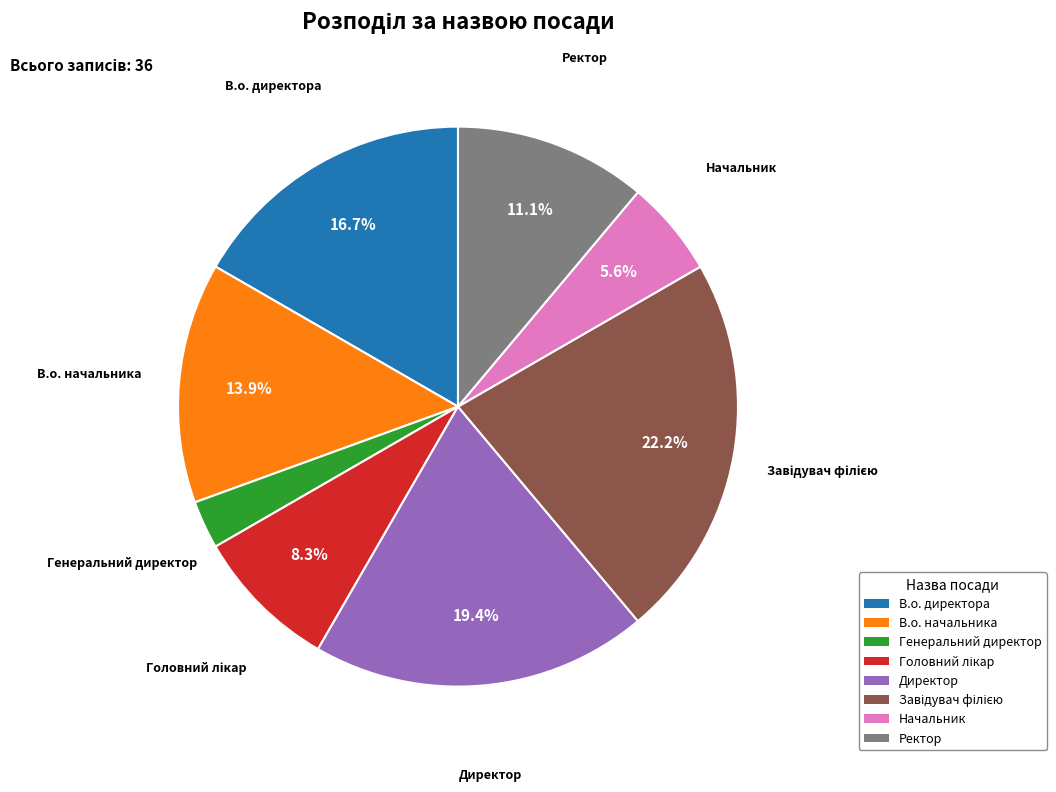

Which category has the smallest portion of the pie?

Генеральний директор